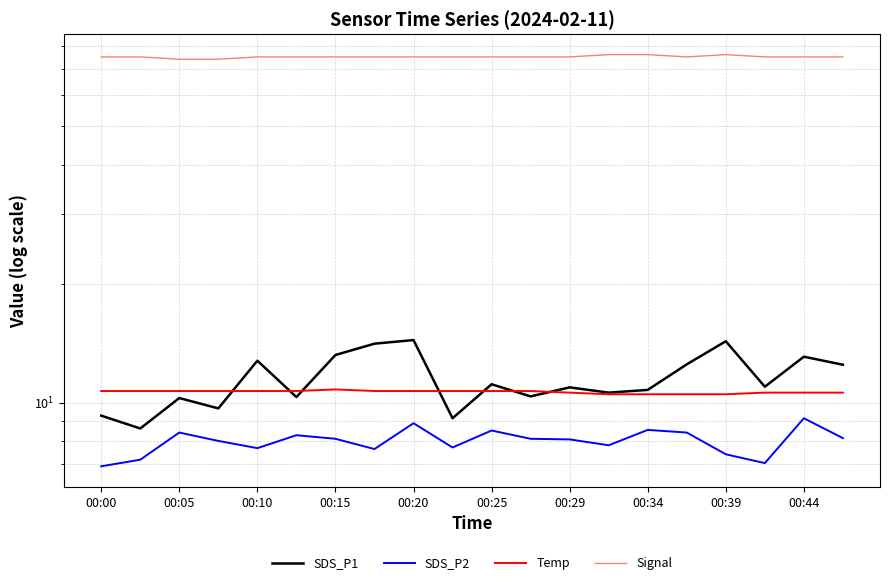

True or false: Signal and SDS_P1 cross at least once.

False